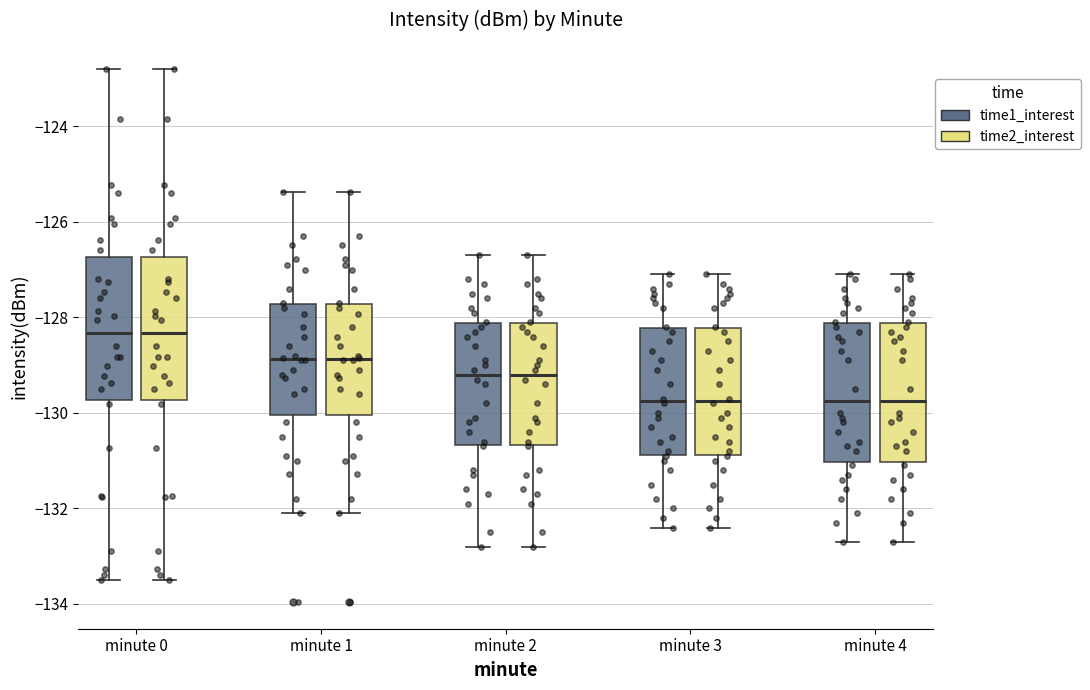

Where does the median line of the box for minute 4 (time2_interest) sit on the y-axis? The values are not printed on the chart, so give them approximately, as read against the axis.

-129.8